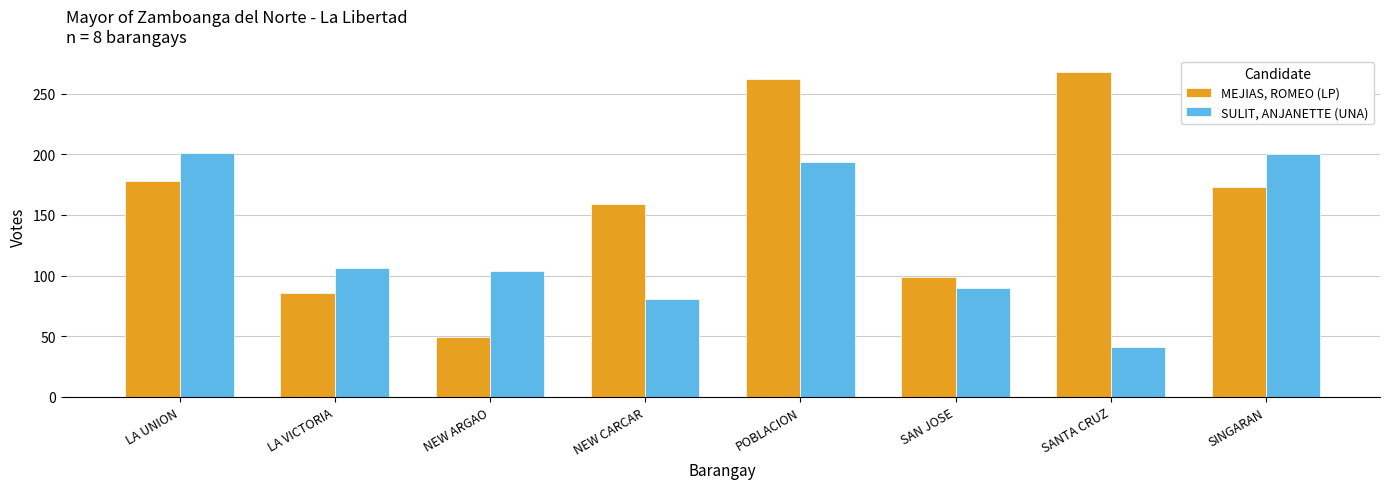

Rank the categories by MEJIAS, ROMEO (LP) value from lowest to highest.

NEW ARGAO, LA VICTORIA, SAN JOSE, NEW CARCAR, SINGARAN, LA UNION, POBLACION, SANTA CRUZ